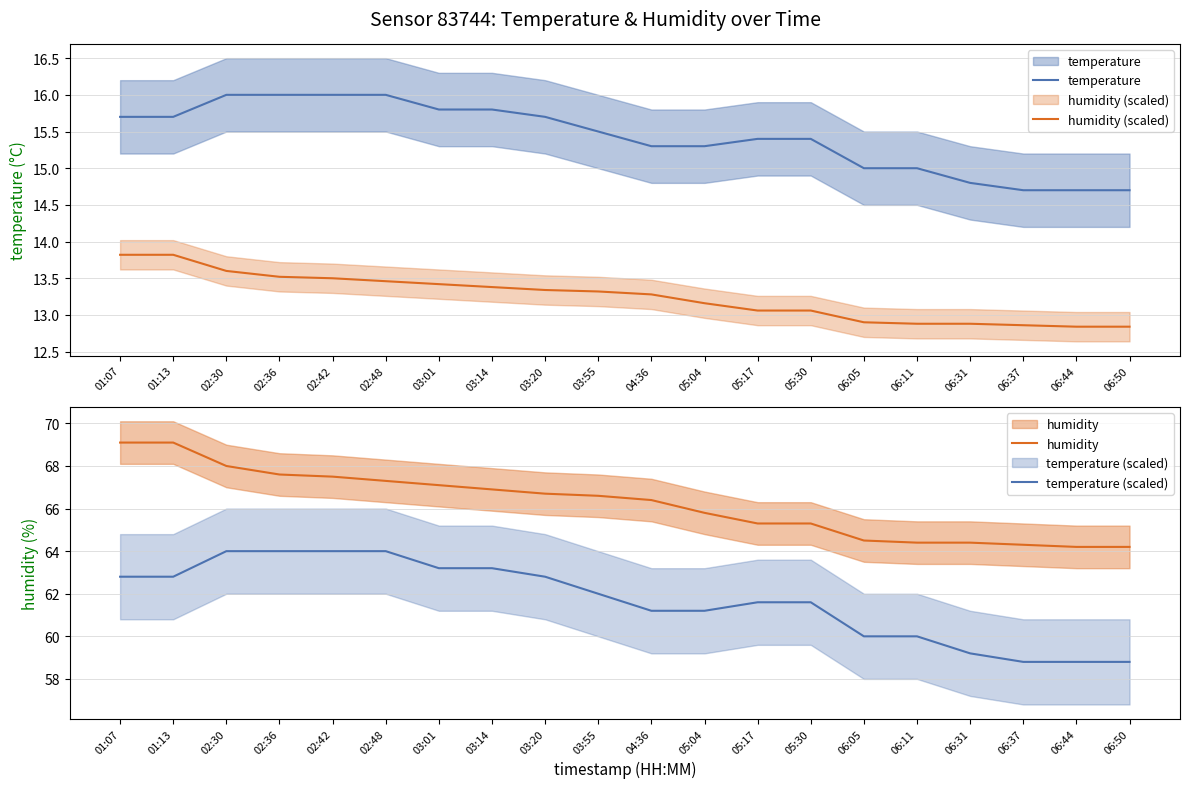

What value does the humidity (scaled) series have at 06:37?

12.9